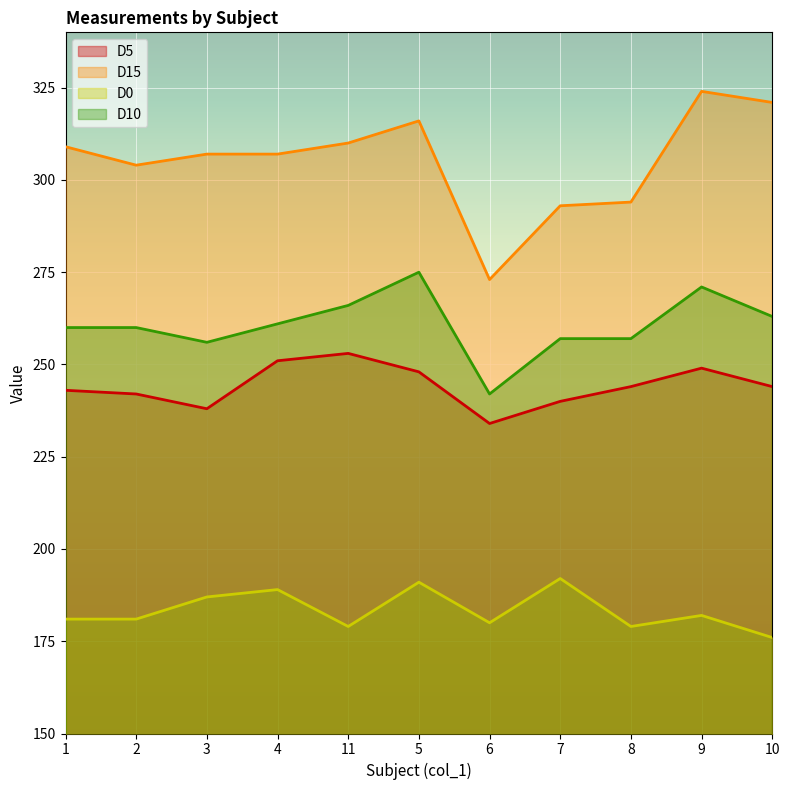

What is the minimum value for D0?

176